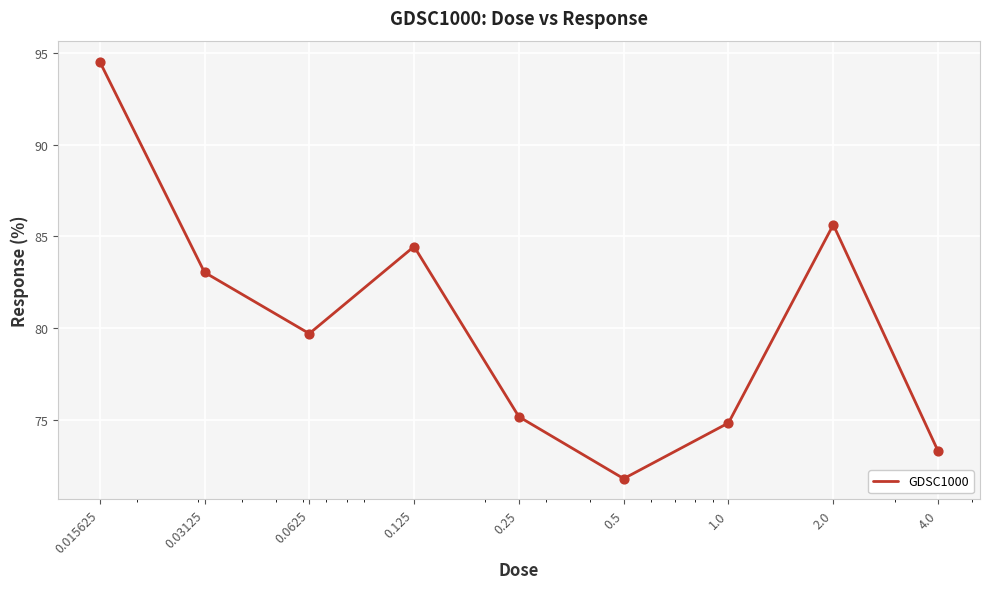

What is the difference between the maximum and minimum values?

22.7